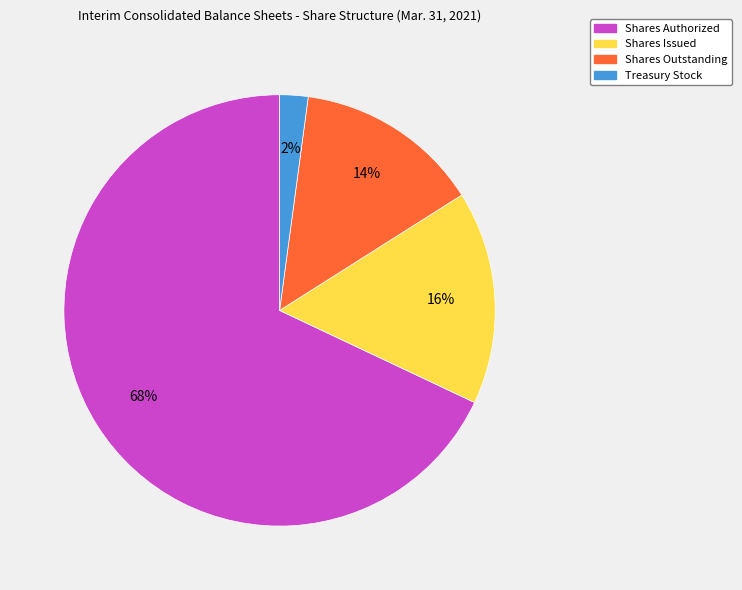

To the nearest percent, what is the combined percentage of Treasury Stock and Shares Outstanding?

16%